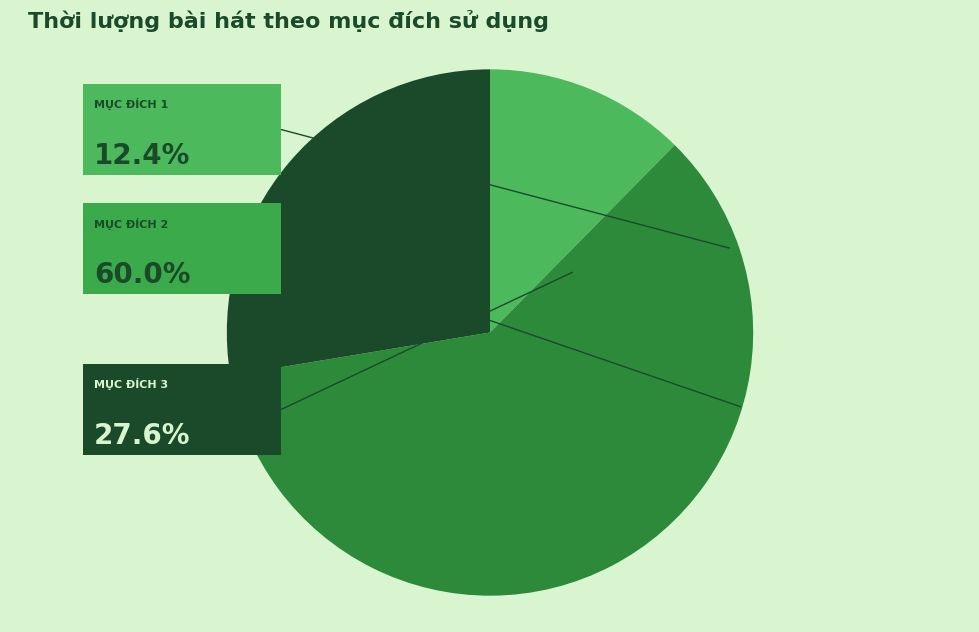

Does any single category account for the majority?

Yes